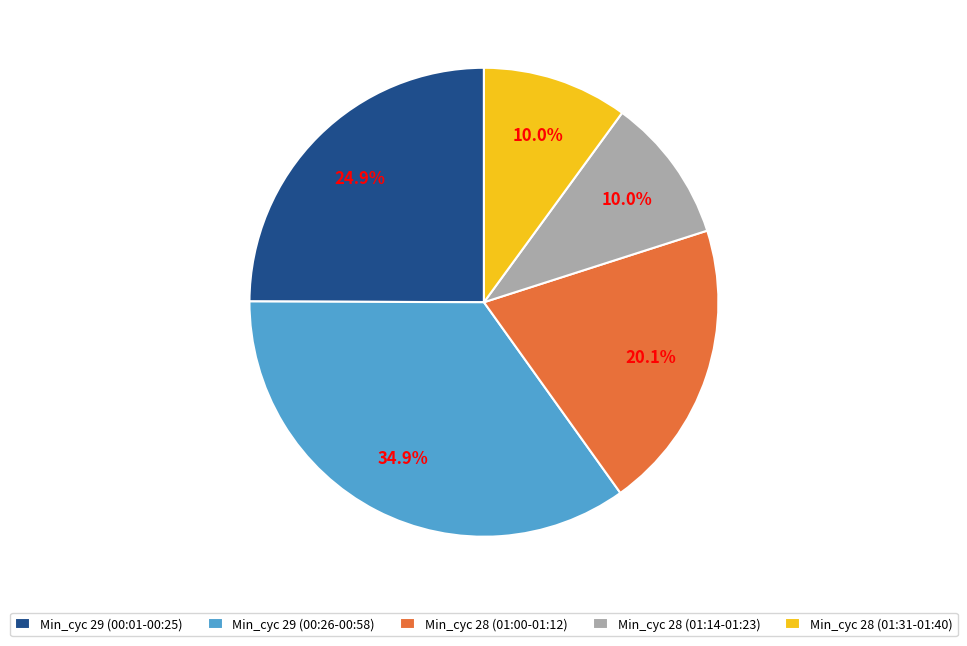

Is there any slice that represents more than half of the pie?

No